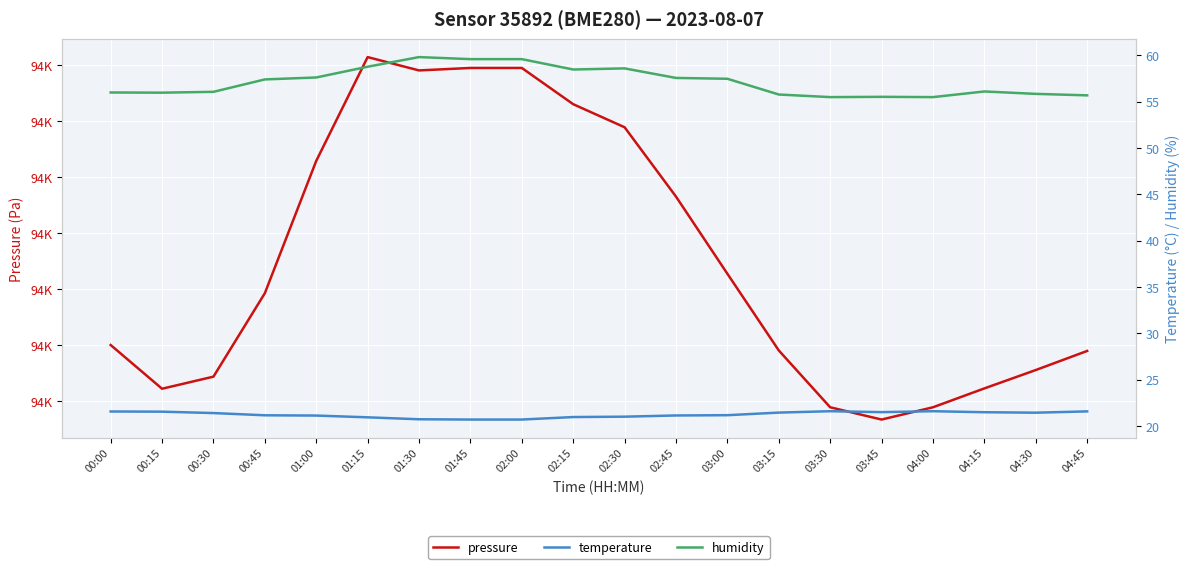

What is the total value across all series at 04:45?

94246.3